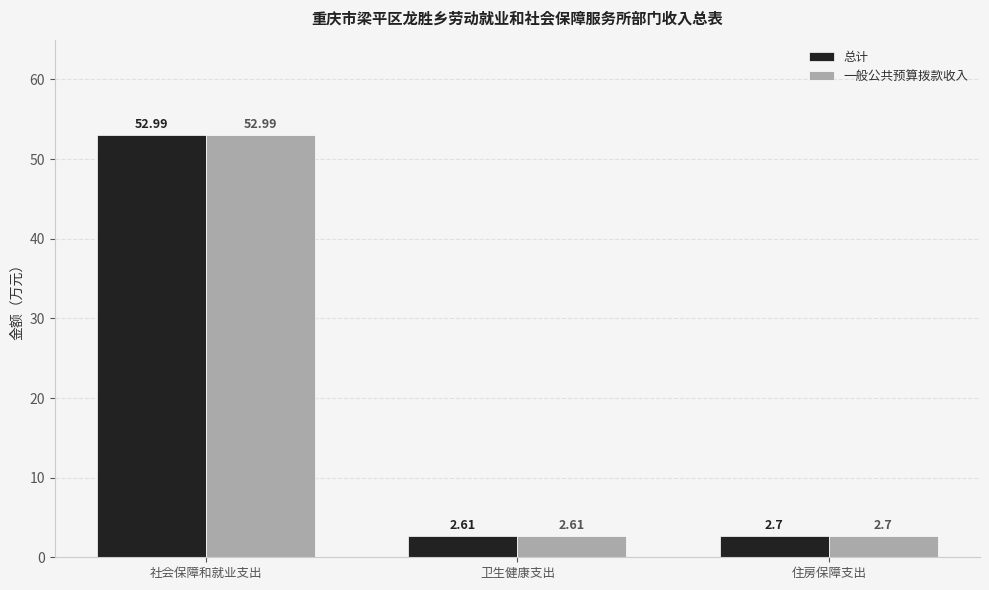

What is the maximum value shown in the chart?

53.0